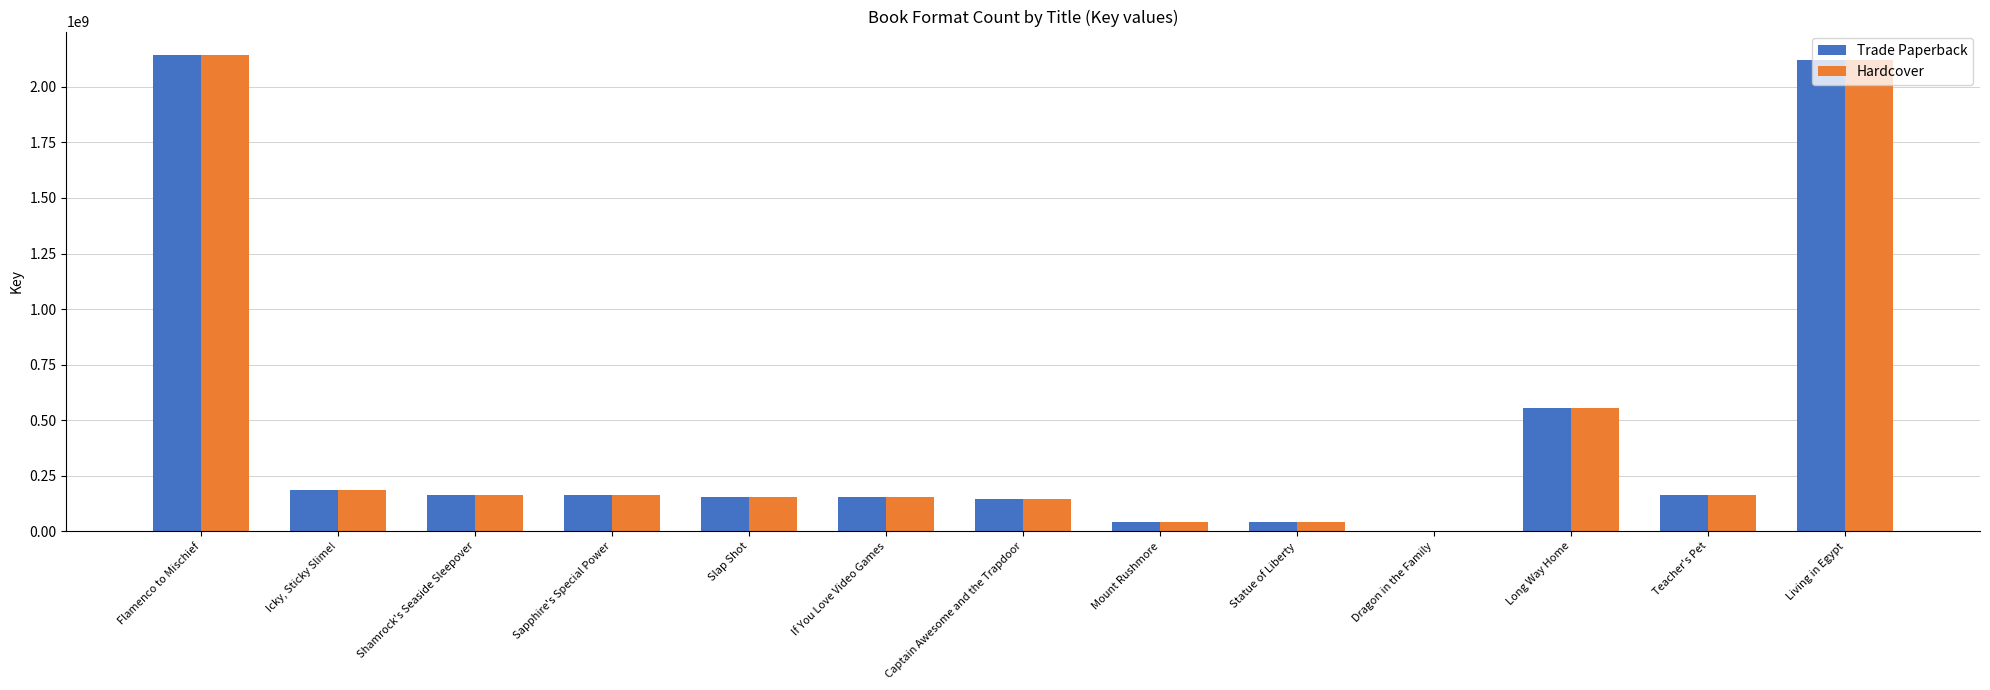

The Hardcover series shows 165162684 at Shamrock's Seaside Sleepover. True or false?

True